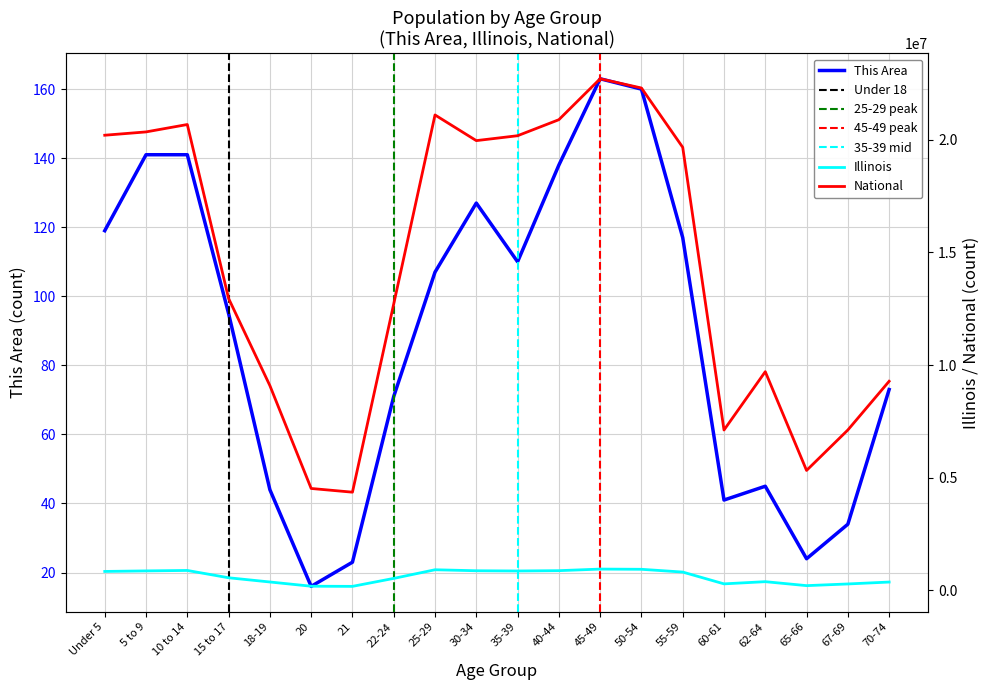

The value of National at 50-54 is 22298125. True or false?

True